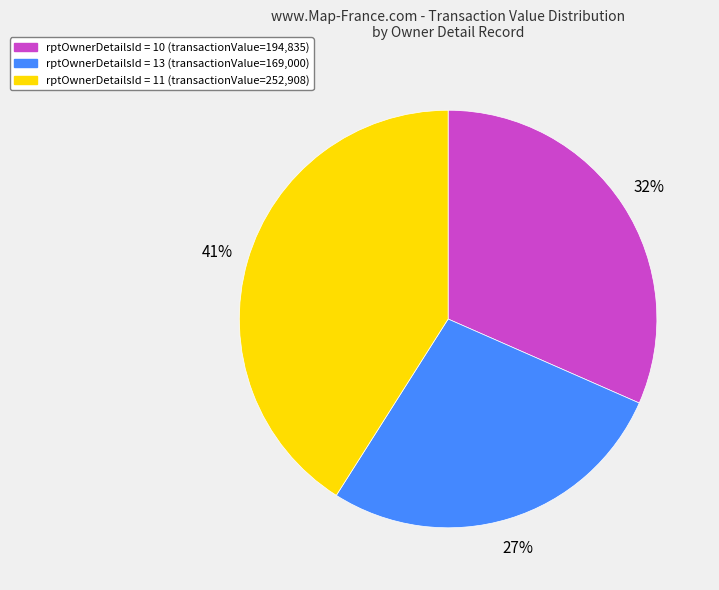

What percentage is the rptOwnerDetailsId = 11 (transactionValue=252,908) slice, to the nearest percent?

41%